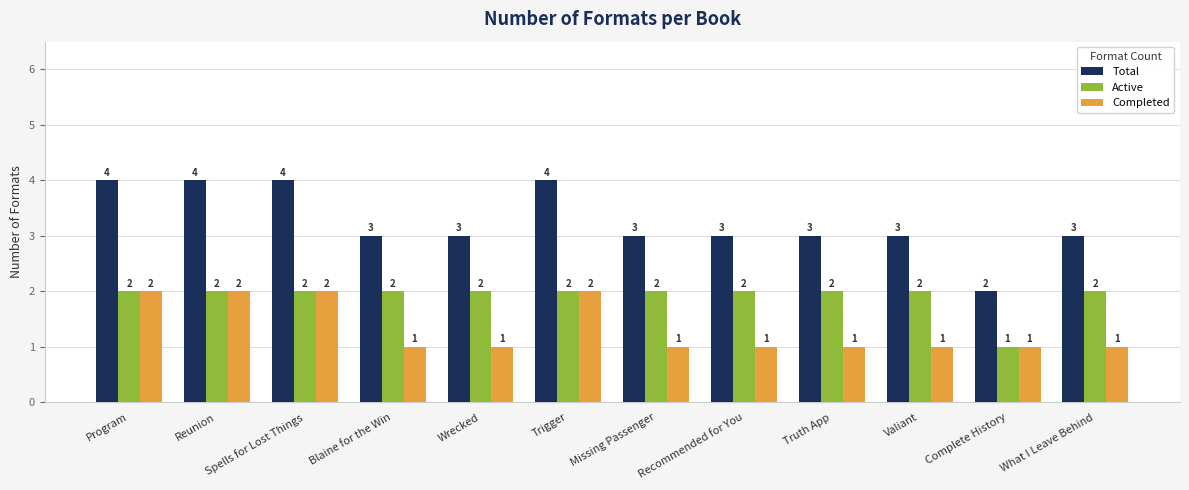

What is the sum of the Total values at Wrecked and Missing Passenger?

6